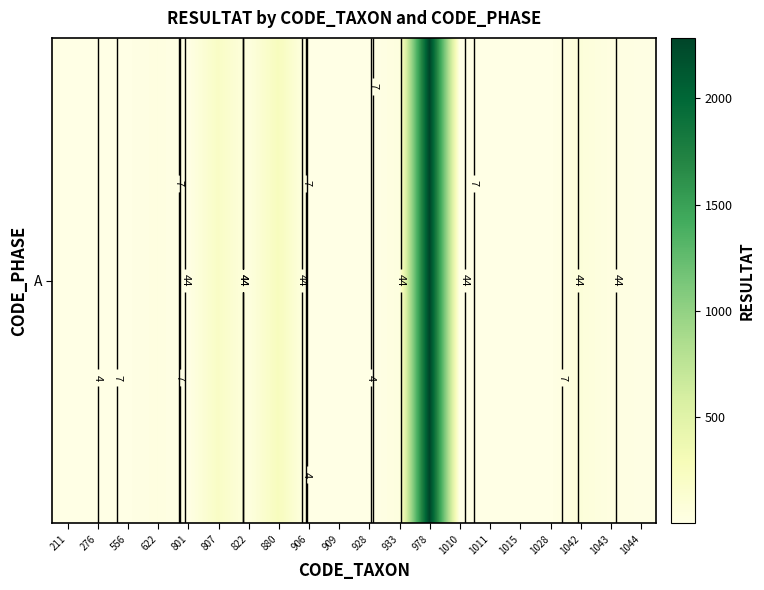

Rank the categories by value from highest to lowest.

978, 880, 807, 1042, 933, 822, 622, 1043, 1044, 1010, 556, 801, 1011, 1015, 1028, 906, 909, 928, 211, 276